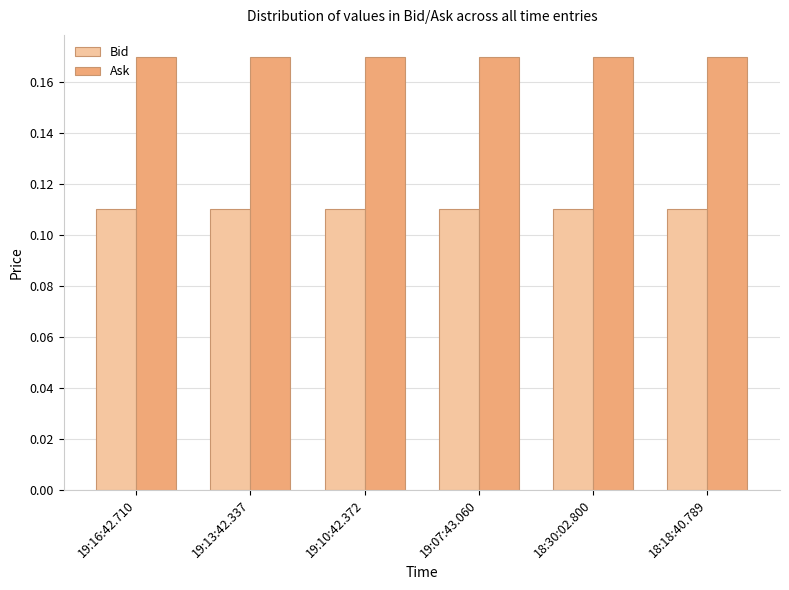

True or false: Bid has a value of 0.2 at 19:10:42.372.

False